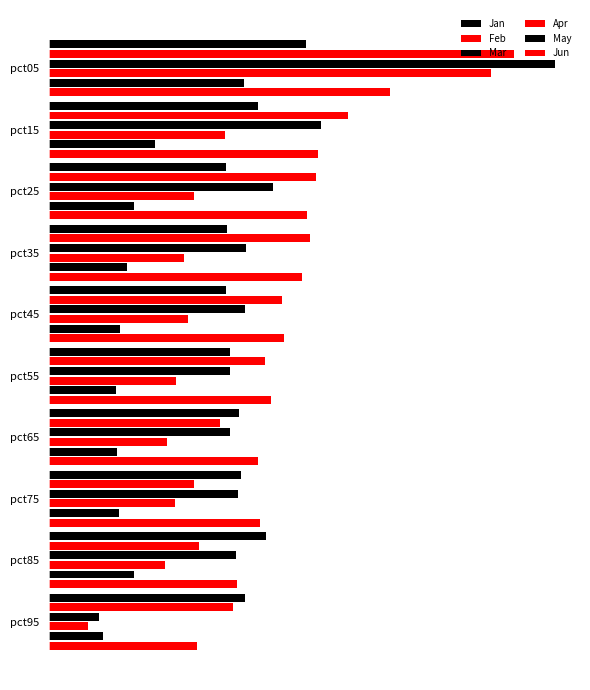

Which series has the largest range (max minus min)?

Mar